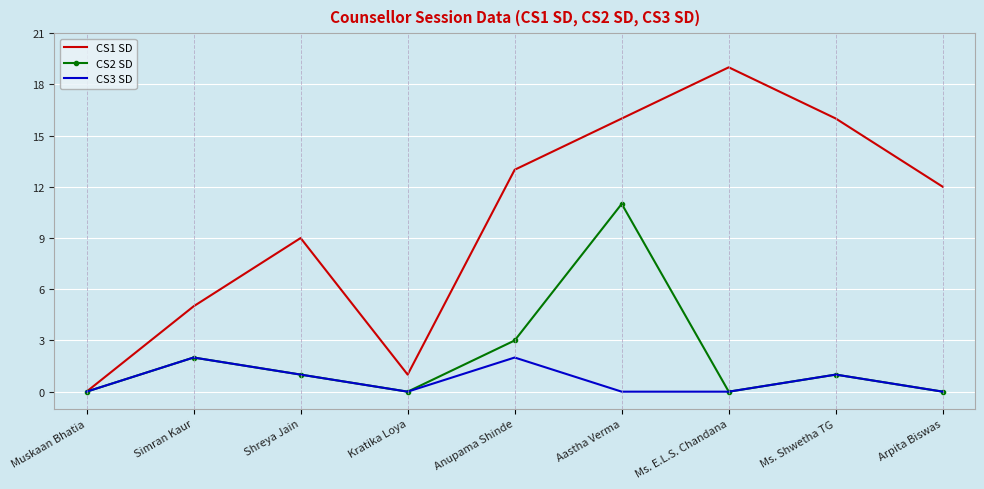

What is the total value across all series at Aastha Verma?

27